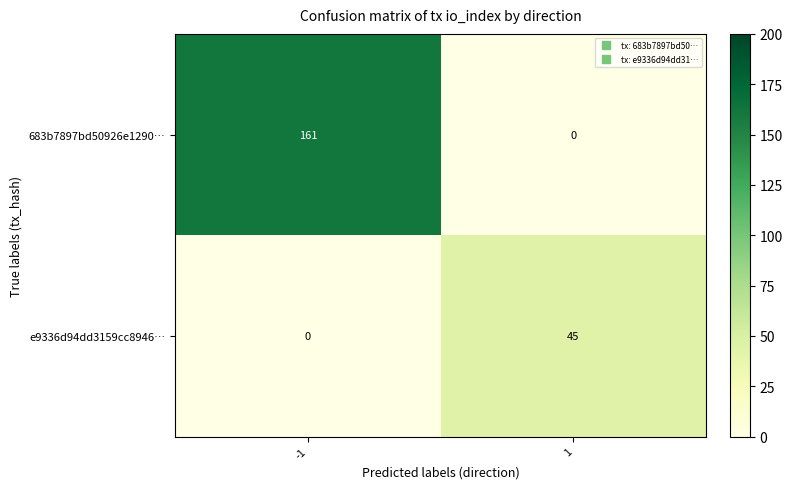

What is the total value across all series at 1?

45